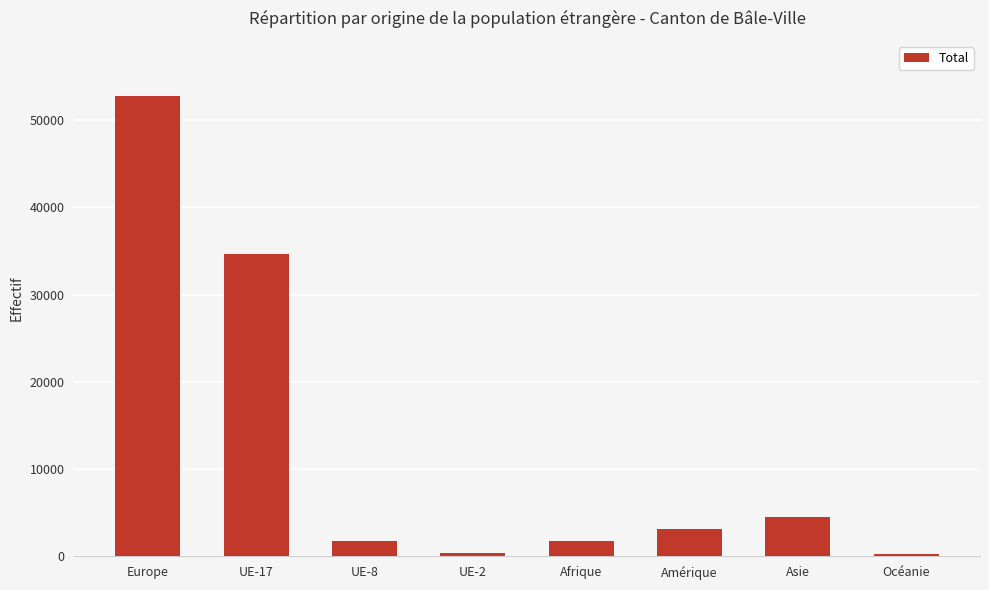

What is the ratio of the value at Europe to the value at Amérique?

16.8